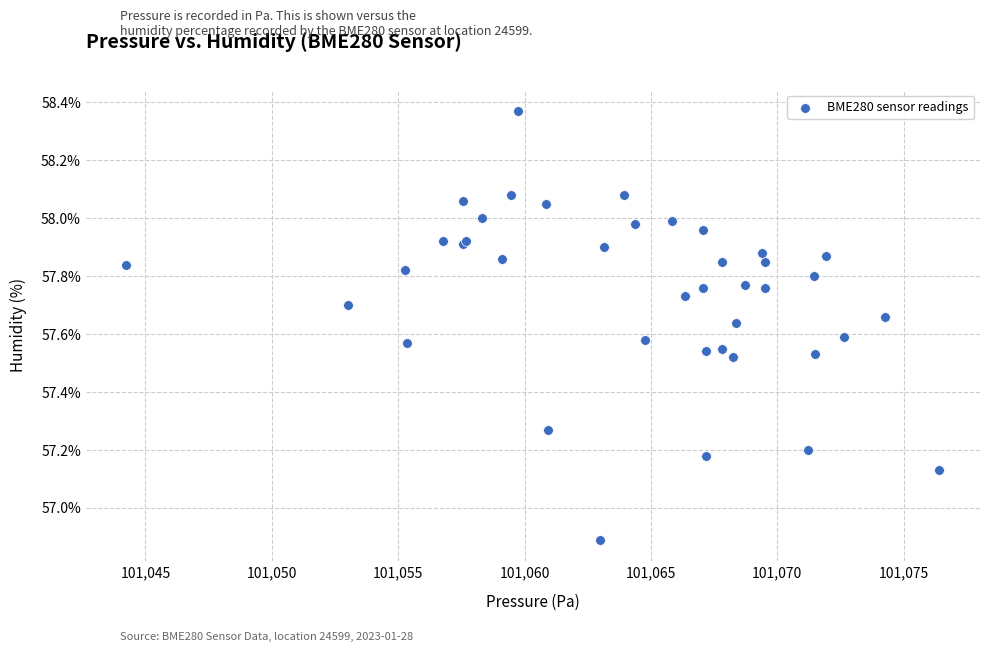

What Y value in the scatter plot is closest to 57?

56.9